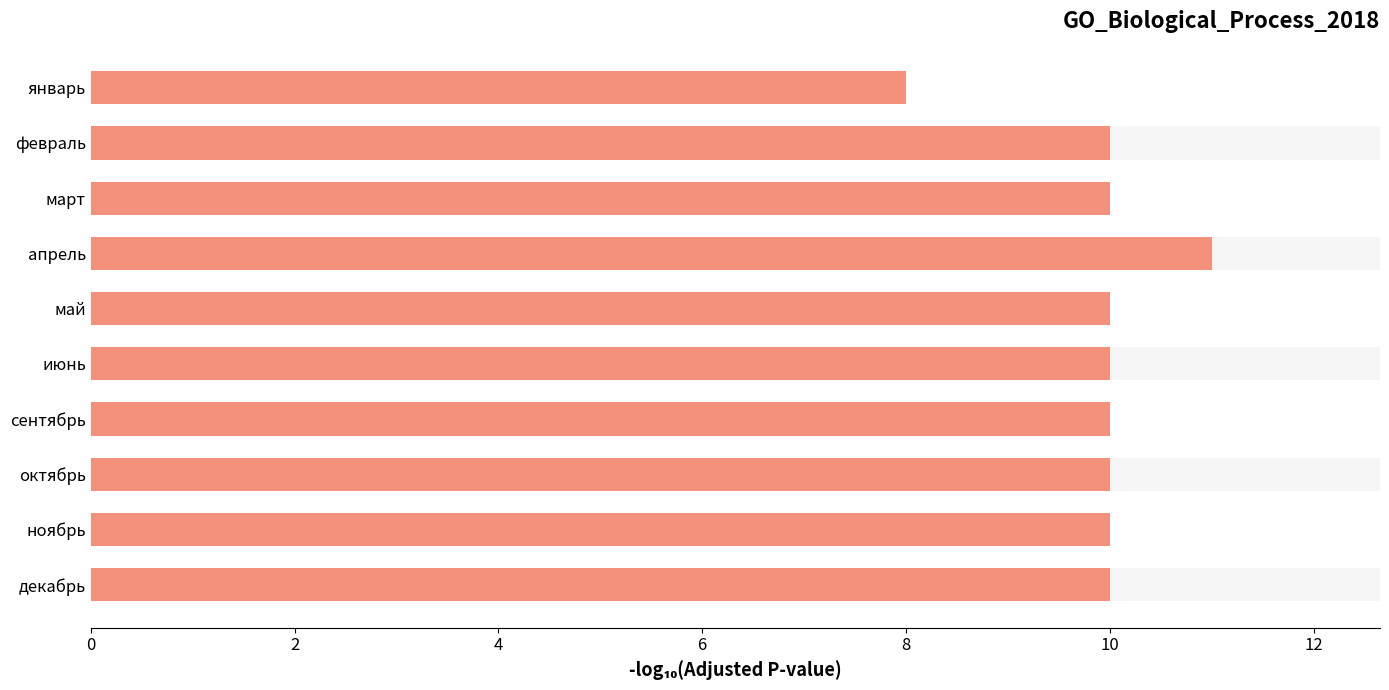

How many bars are there in total?

10